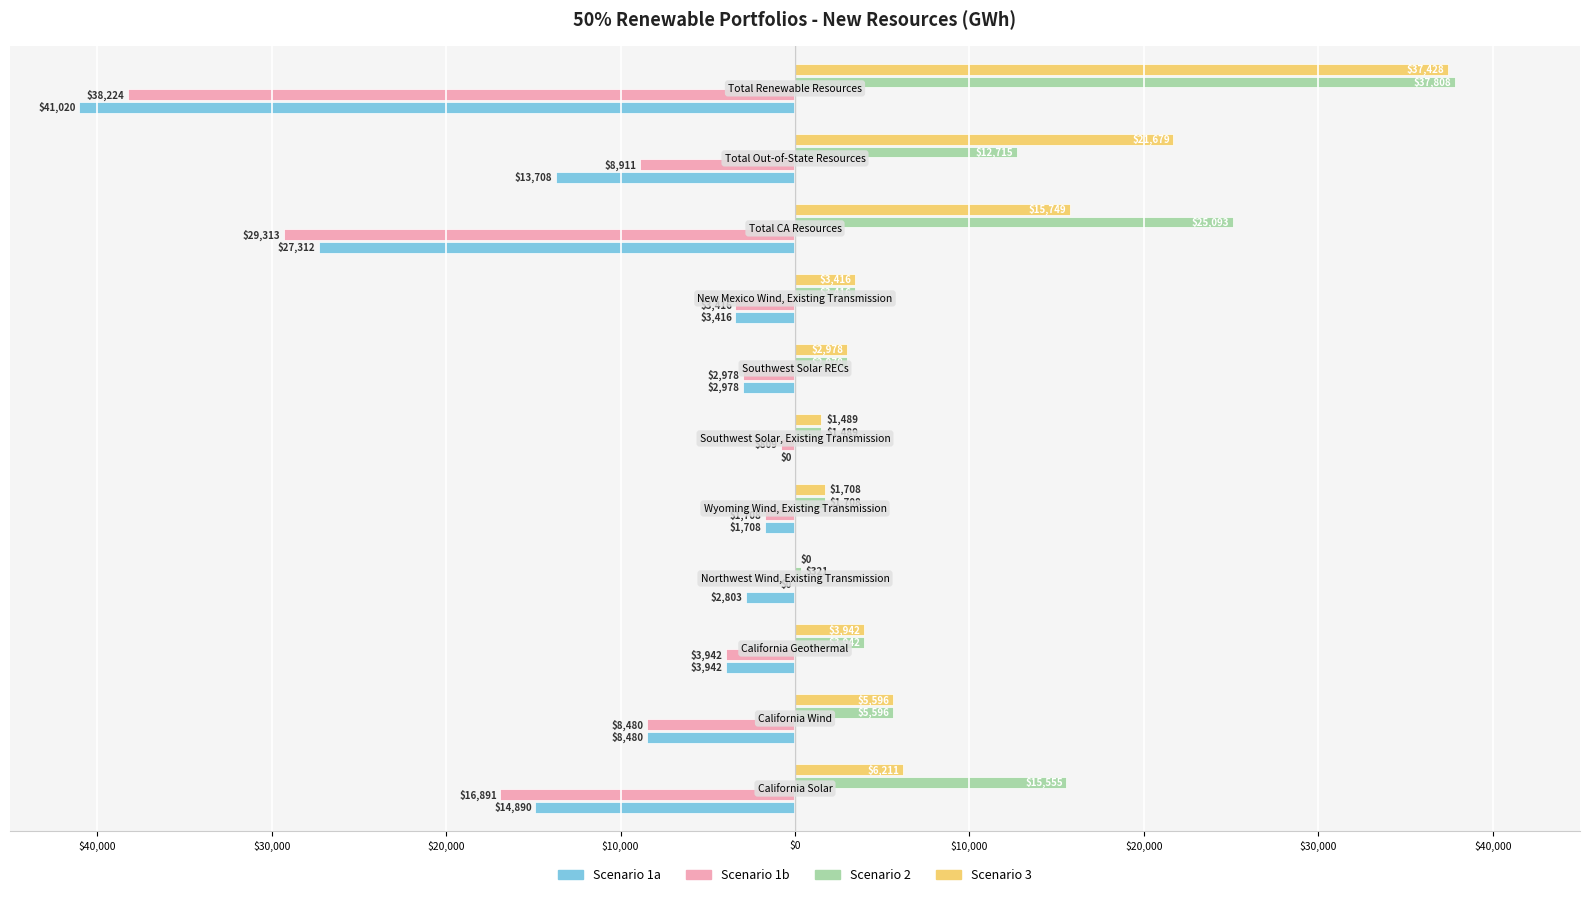

What is the difference between the maximum and minimum values in the Scenario 1a series?

41020